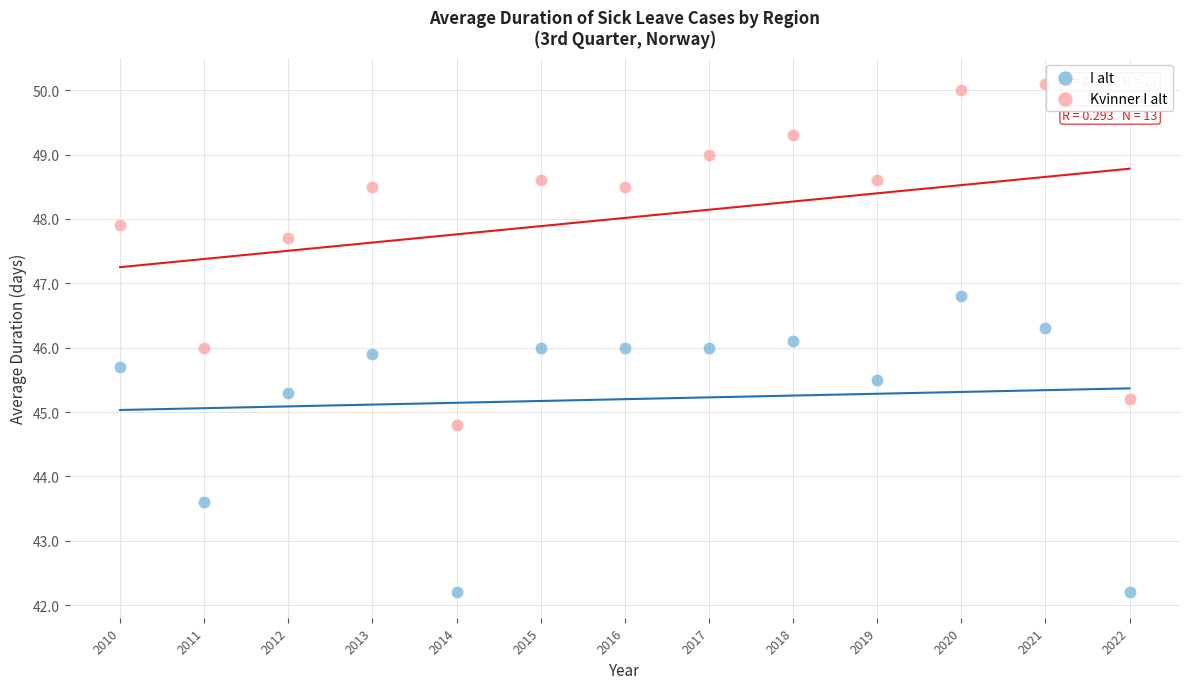

In the I alt series, what Y value is closest to 44?

43.6